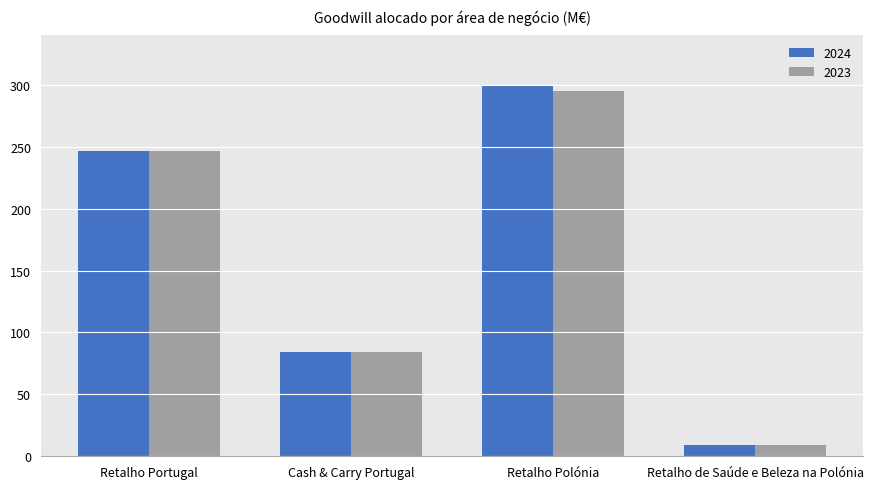

Reading left to right, transcribe all the data shown in this chart.

2024: Retalho Portugal=247	Cash & Carry Portugal=84	Retalho Polónia=300	Retalho de Saúde e Beleza na Polónia=9
2023: Retalho Portugal=247	Cash & Carry Portugal=84	Retalho Polónia=295	Retalho de Saúde e Beleza na Polónia=9